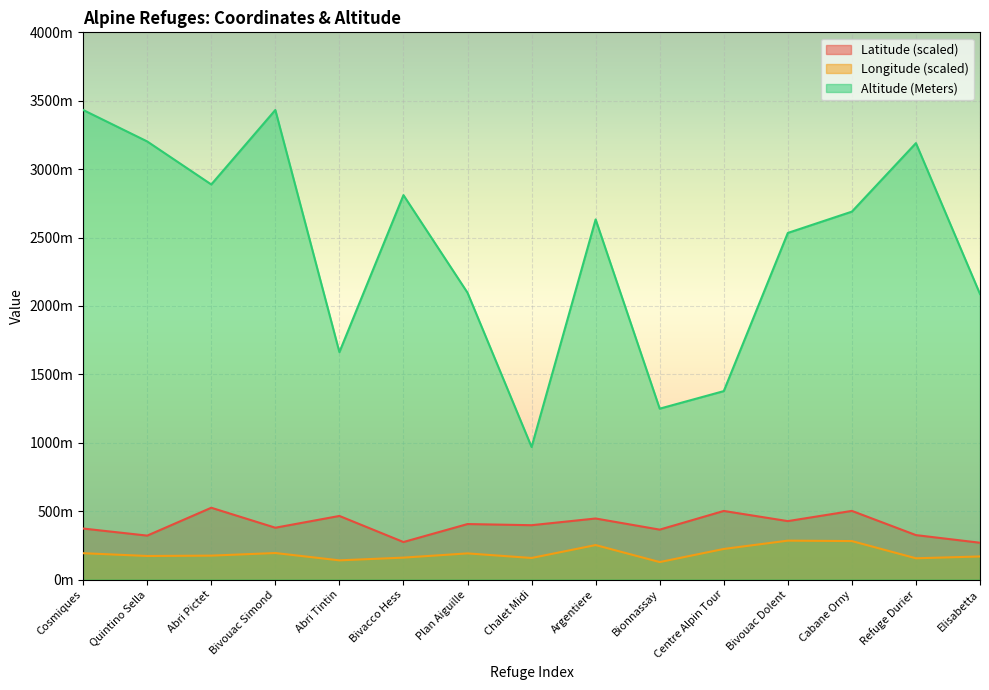

True or false: Altitude (Meters) and Latitude intersect in this chart.

False